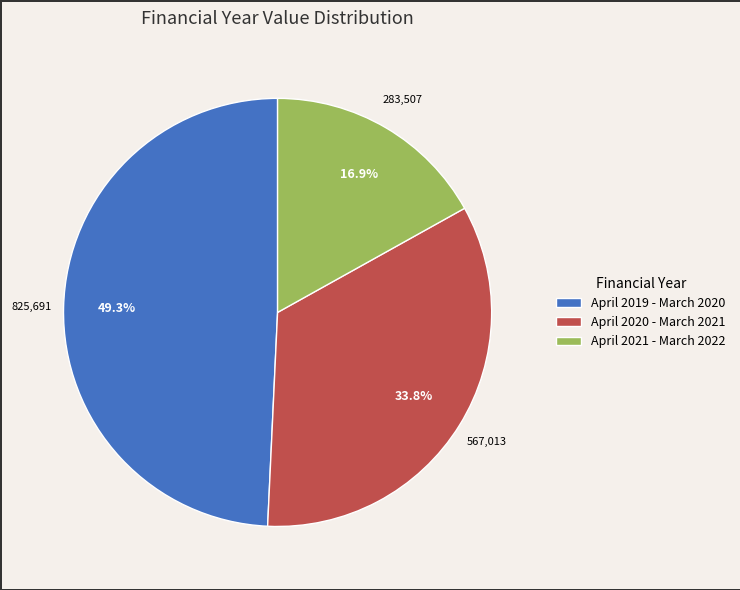

Approximately how many times larger is the value at April 2019 - March 2020 compared to April 2020 - March 2021?

1.5